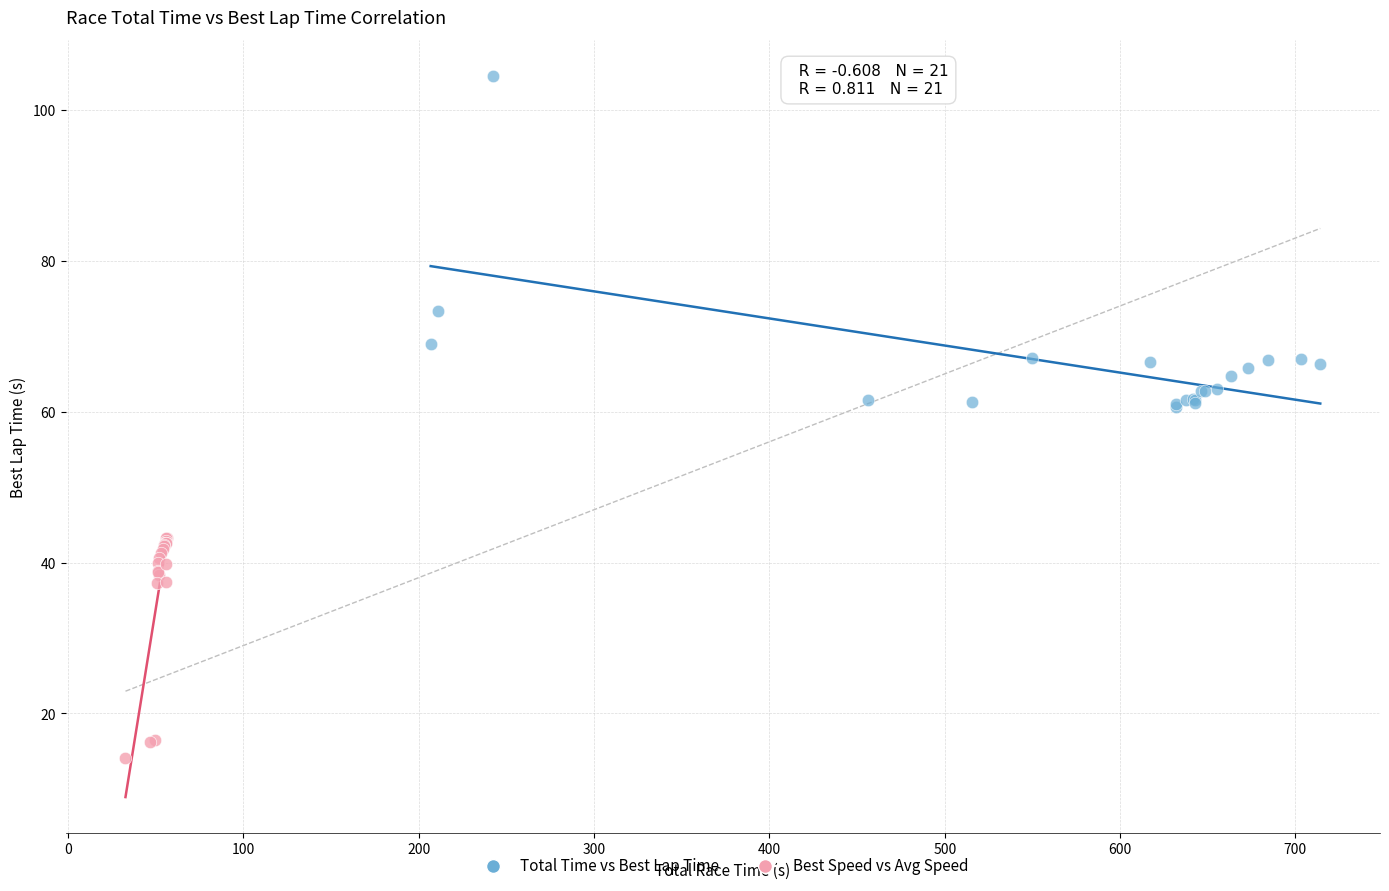

Which series contains the lowest Y value?

Best Speed vs Avg Speed